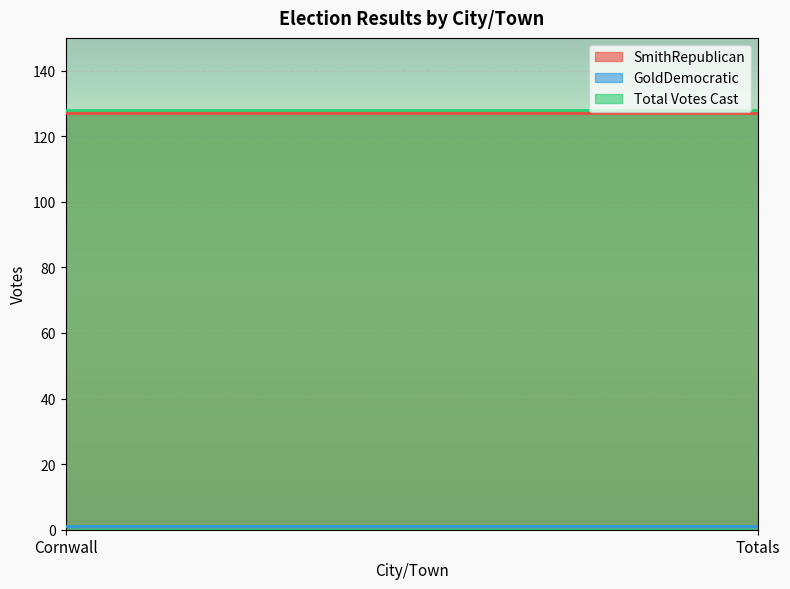

How many lines are shown in the chart?

3